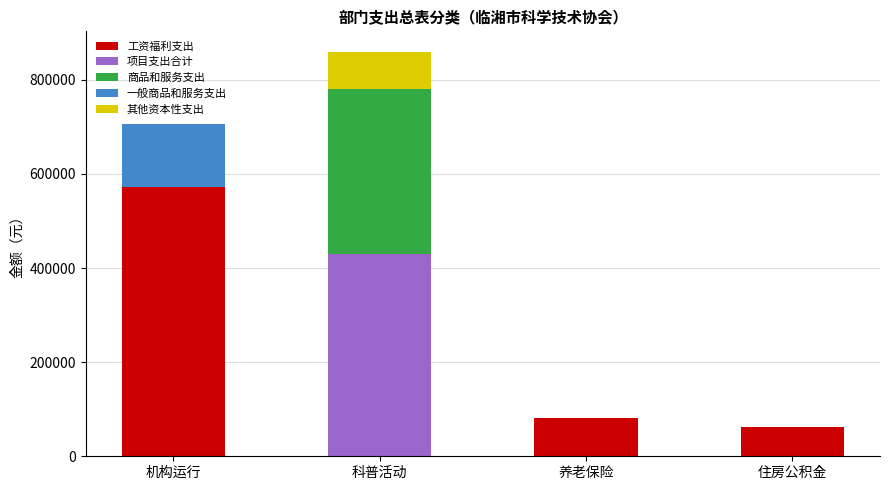

At which category is the sum across all series the highest?

科普活动